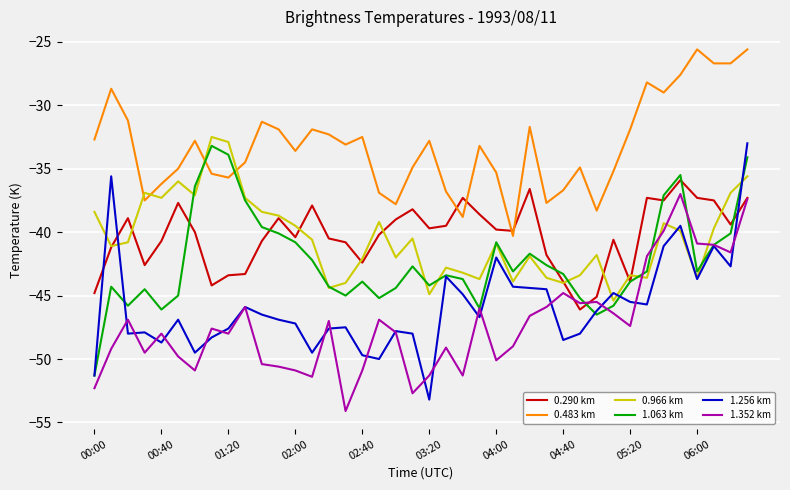

Which series has the largest total across all categories?

0.483 km